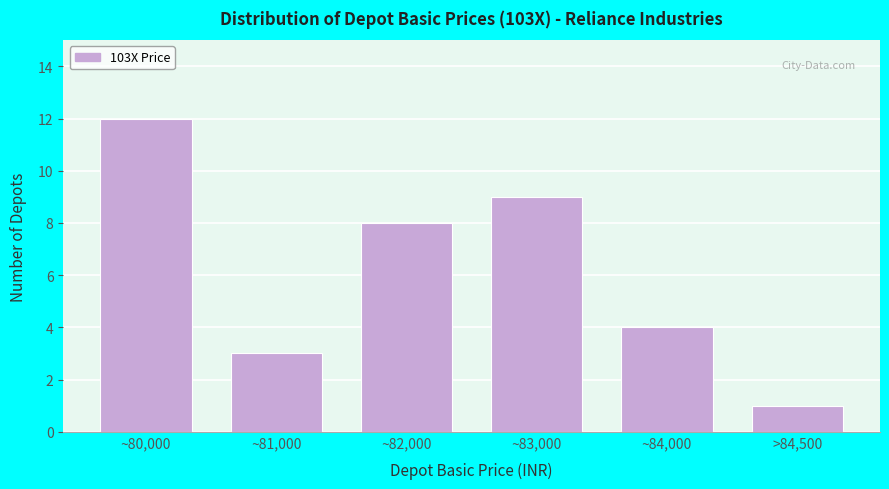

Reading right to left, what are all the values shown in this chart?

>84,500=1	~84,000=4	~83,000=9	~82,000=8	~81,000=3	~80,000=12